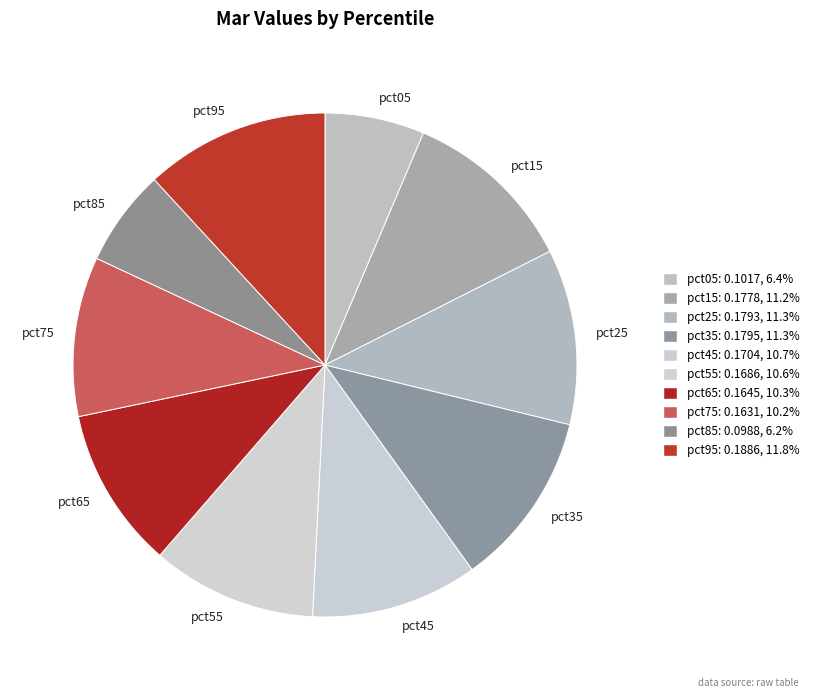

How many slices are in this pie chart?

10